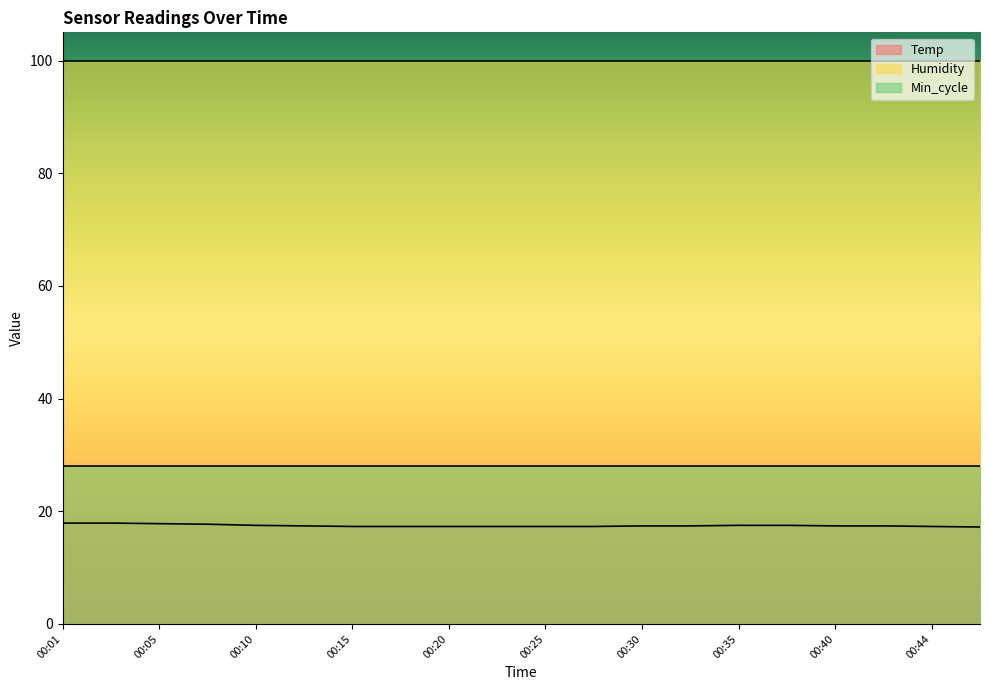

Reading left to right, transcribe all the data shown in this chart.

Temp: 00:01=17.9	00:03=17.9	00:05=17.8	00:08=17.7	00:10=17.5	00:13=17.4	00:15=17.3	00:18=17.3	00:20=17.3	00:22=17.3	00:25=17.3	00:27=17.3	00:30=17.4	00:32=17.4	00:35=17.5	00:37=17.5	00:40=17.4	00:42=17.4	00:44=17.3	00:47=17.2
Humidity: 00:01=99.9	00:03=99.9	00:05=99.9	00:08=99.9	00:10=99.9	00:13=99.9	00:15=99.9	00:18=99.9	00:20=99.9	00:22=99.9	00:25=99.9	00:27=99.9	00:30=99.9	00:32=99.9	00:35=99.9	00:37=99.9	00:40=99.9	00:42=99.9	00:44=99.9	00:47=99.9
Min_cycle: 00:01=28.0	00:03=28.0	00:05=28.0	00:08=28.0	00:10=28.0	00:13=28.0	00:15=28.0	00:18=28.0	00:20=28.0	00:22=28.0	00:25=28.0	00:27=28.0	00:30=28.0	00:32=28.0	00:35=28.0	00:37=28.0	00:40=28.0	00:42=28.0	00:44=28.0	00:47=28.0